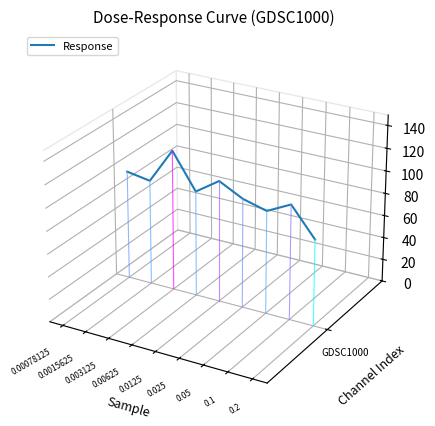

What is the label of the 3rd point from the right?

0.05